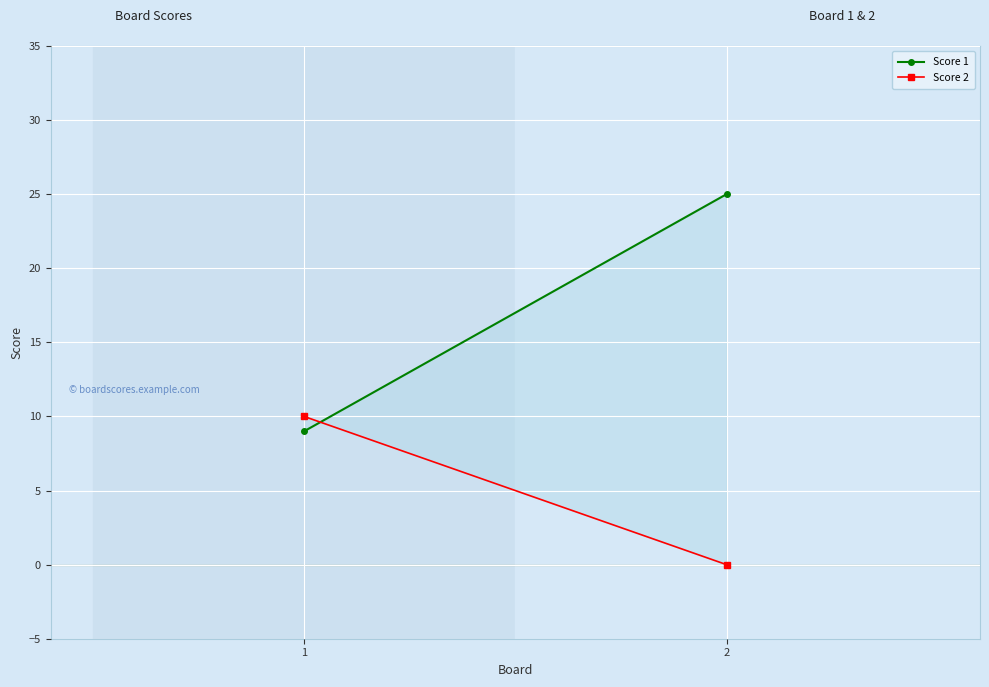

Reading right to left, list all the values displayed in this chart.

Score 1: 25	9
Score 2: 0	10